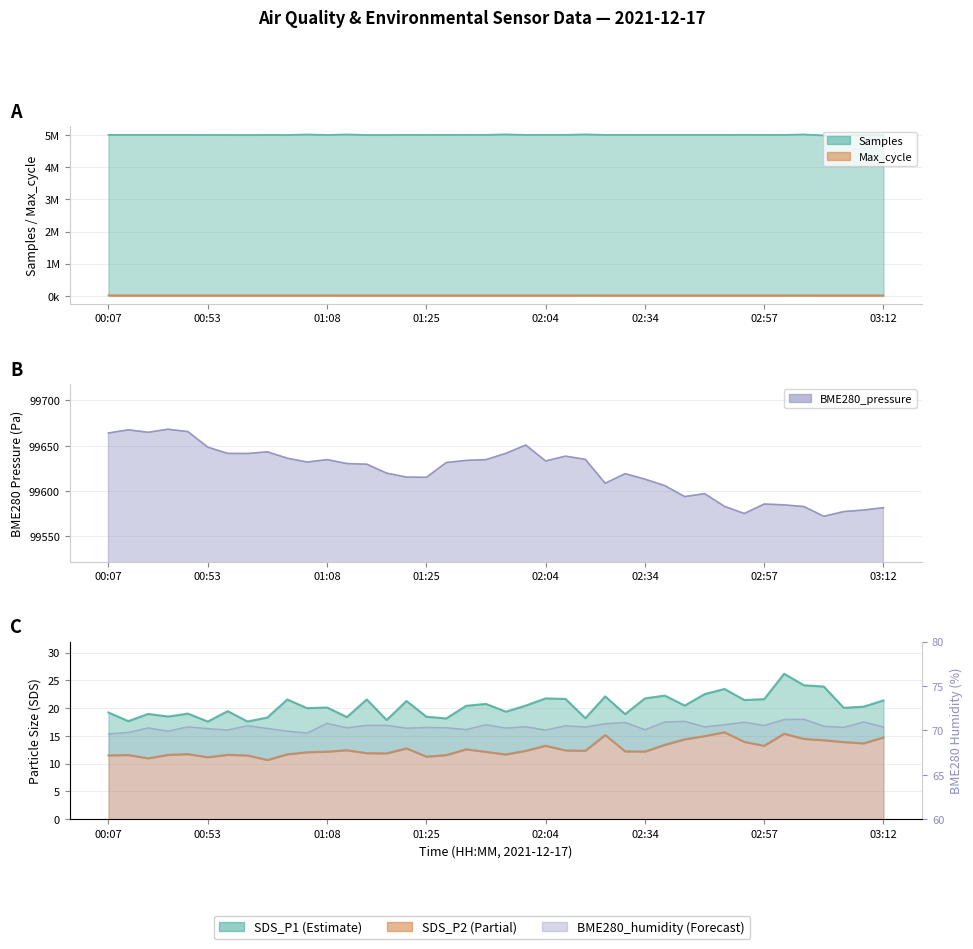

At which category does the chart reach its peak across all series?

34